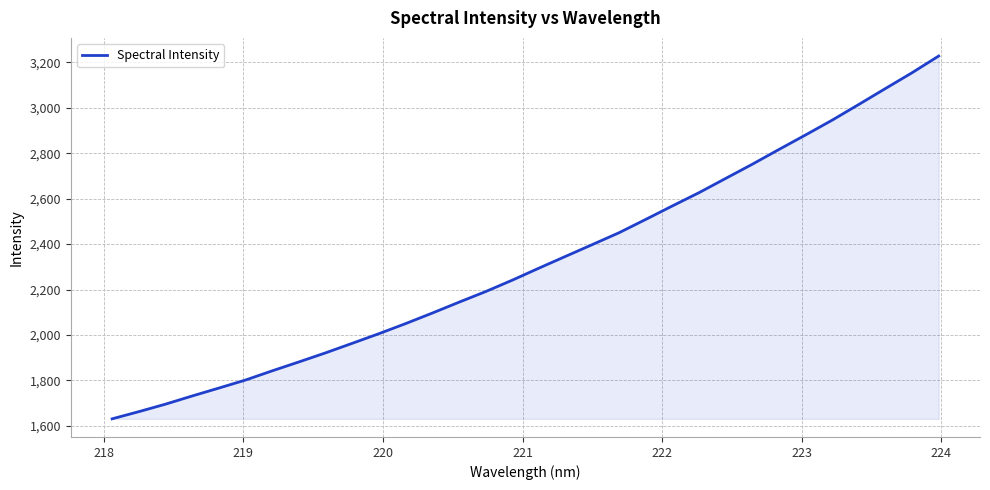

True or false: the data has more than 0 interior local peaks.

False